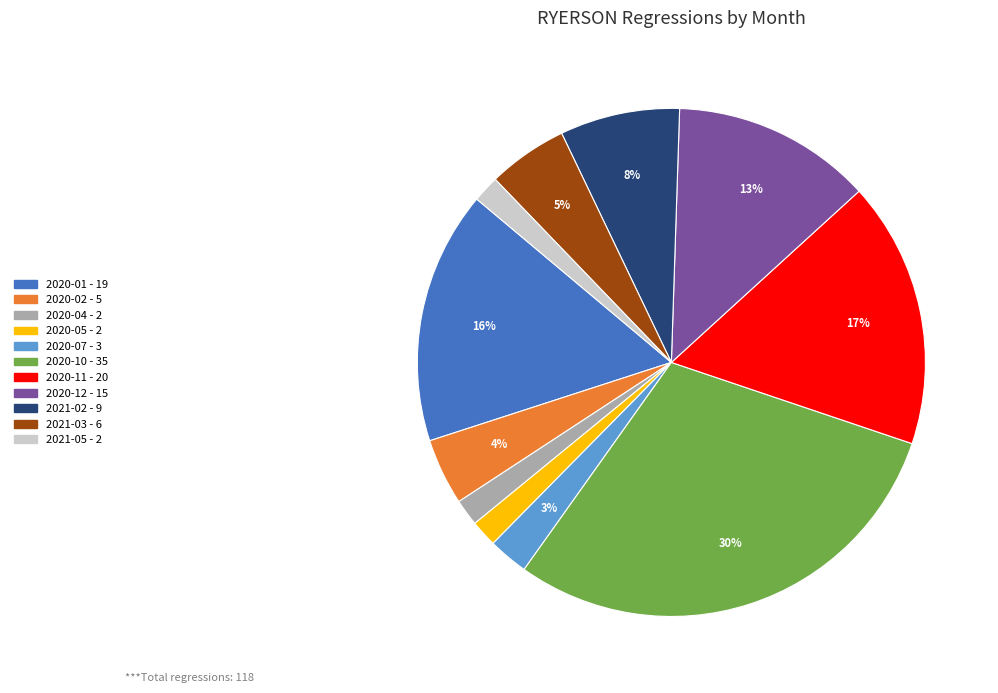

Is there any slice that represents more than half of the pie?

No